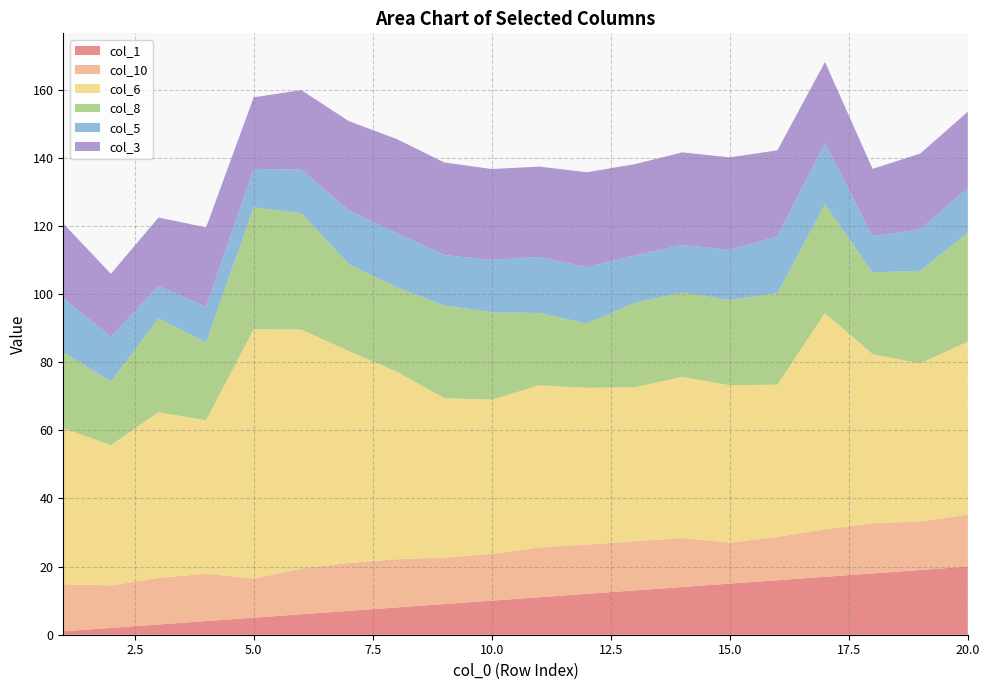

Reading left to right, extract all data points from this chart.

col_1: 1=1.0	2=2.0	3=3.0	4=4.0	5=5.0	6=6.0	7=7.0	8=8.0	9=9.0	10=10.0	11=11.0	12=12.0	13=13.0	14=14.0	15=15.0	16=16.0	17=17.0	18=18.0	19=19.0	20=20.0
col_10: 1=13.8	2=12.5	3=13.7	4=13.9	5=11.5	6=13.4	7=14.1	8=14.2	9=13.7	10=13.7	11=14.6	12=14.5	13=14.4	14=14.4	15=12.0	16=12.7	17=13.9	18=14.8	19=14.2	20=15.2
col_6: 1=45.8	2=41.2	3=48.6	4=45.1	5=73.2	6=70.2	7=62.2	8=55.1	9=46.8	10=45.3	11=47.6	12=46.0	13=45.2	14=47.3	15=46.2	16=44.7	17=63.5	18=49.6	19=46.4	20=50.8
col_8: 1=22.3	2=18.7	3=27.6	4=22.8	5=35.8	6=34.2	7=25.5	8=24.8	9=27.2	10=25.7	11=21.2	12=18.9	13=24.8	14=24.8	15=25.0	16=26.9	17=31.9	18=24.0	19=27.2	20=32.0
col_5: 1=15.9	2=13.1	3=9.5	4=10.5	5=11.3	6=12.7	7=15.8	8=15.9	9=14.8	10=15.3	11=16.5	12=16.5	13=13.9	14=13.9	15=14.8	16=16.6	17=18.0	18=10.6	19=12.2	20=13.1
col_3: 1=21.9	2=18.5	3=20.1	4=23.3	5=21.0	6=23.4	7=26.2	8=27.6	9=27.2	10=26.7	11=26.5	12=27.9	13=26.8	14=27.2	15=27.1	16=25.3	17=23.8	18=19.8	19=22.2	20=22.4